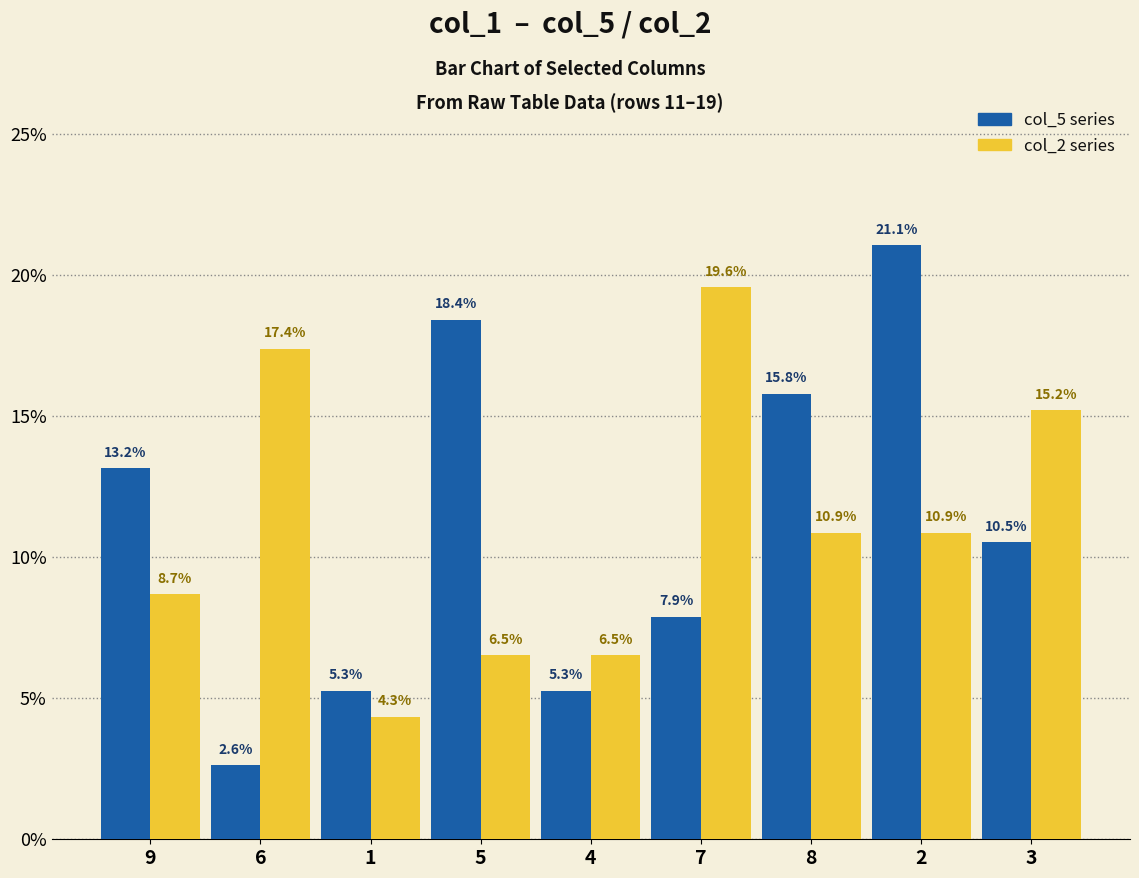

What is the total value across all series at 9?

21.9